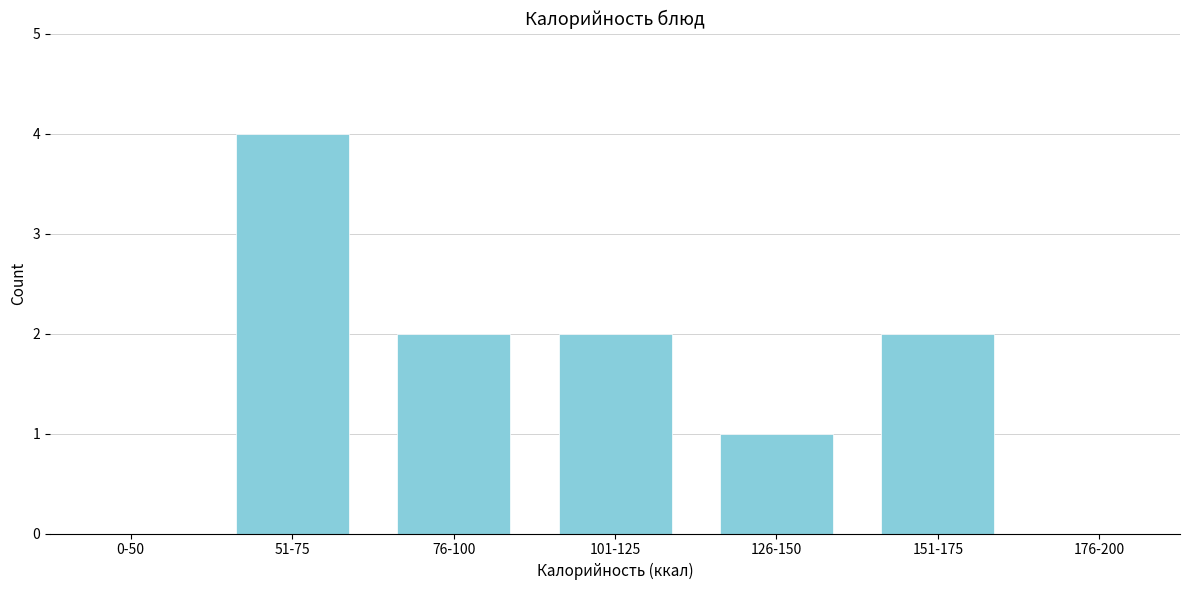

Reading left to right, list all the values displayed in this chart.

0-50=0	51-75=4	76-100=2	101-125=2	126-150=1	151-175=2	176-200=0